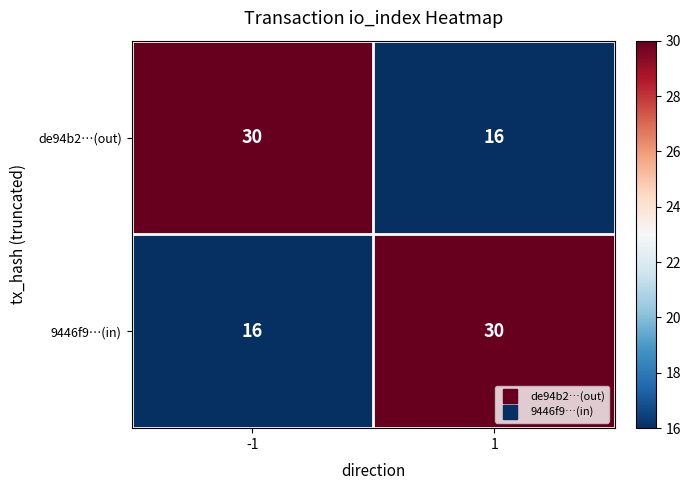

What is the total value across all series at -1?

46